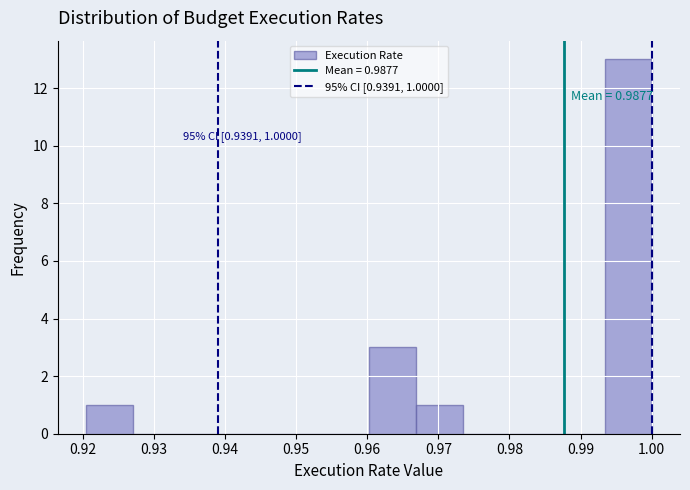

Over which range of the x-axis is the bar tallest?

0.993 to 1.000